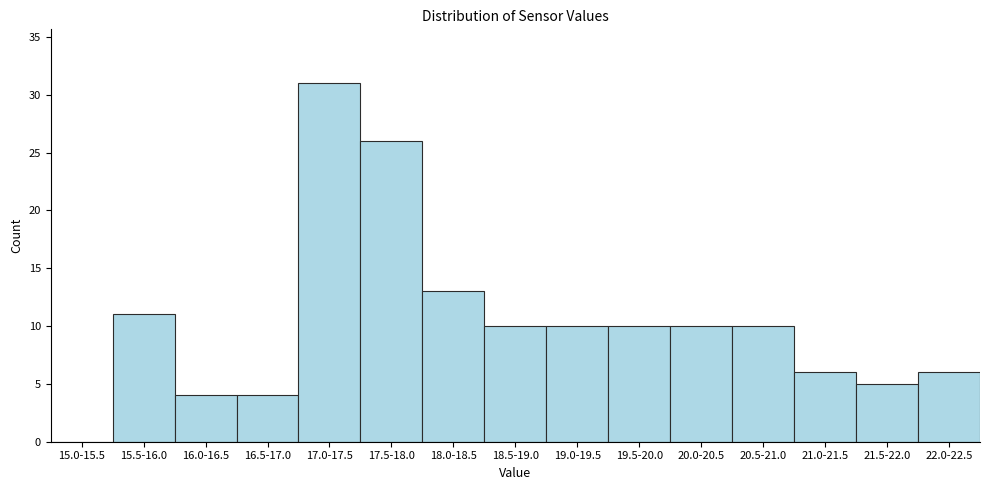

Reading left to right, list all the values displayed in this chart.

15.0-15.5=0	15.5-16.0=11	16.0-16.5=4	16.5-17.0=4	17.0-17.5=31	17.5-18.0=26	18.0-18.5=13	18.5-19.0=10	19.0-19.5=10	19.5-20.0=10	20.0-20.5=10	20.5-21.0=10	21.0-21.5=6	21.5-22.0=5	22.0-22.5=6